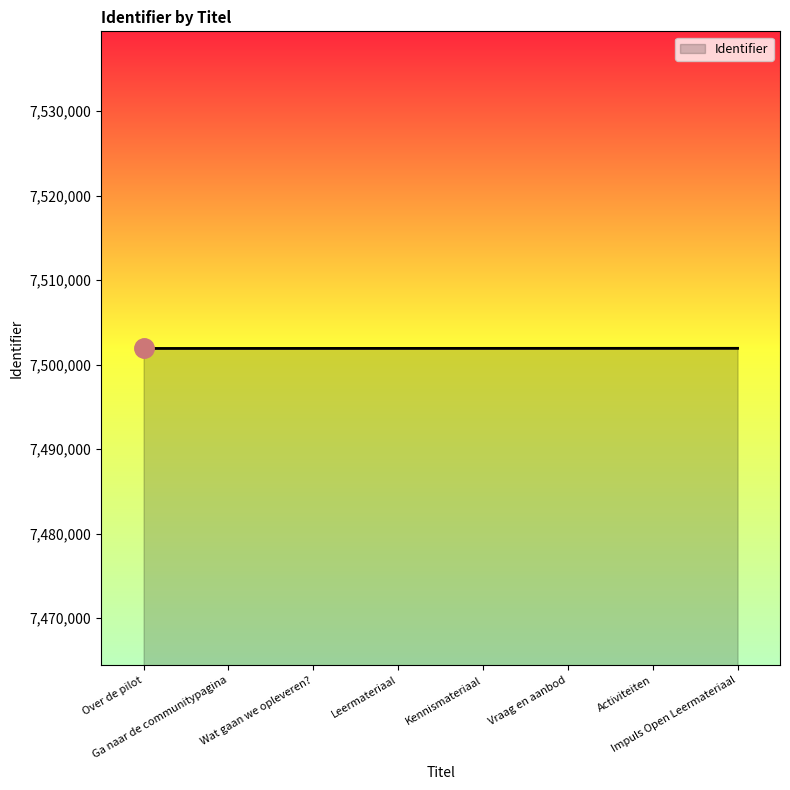

What position from the right is Leermateriaal?

5